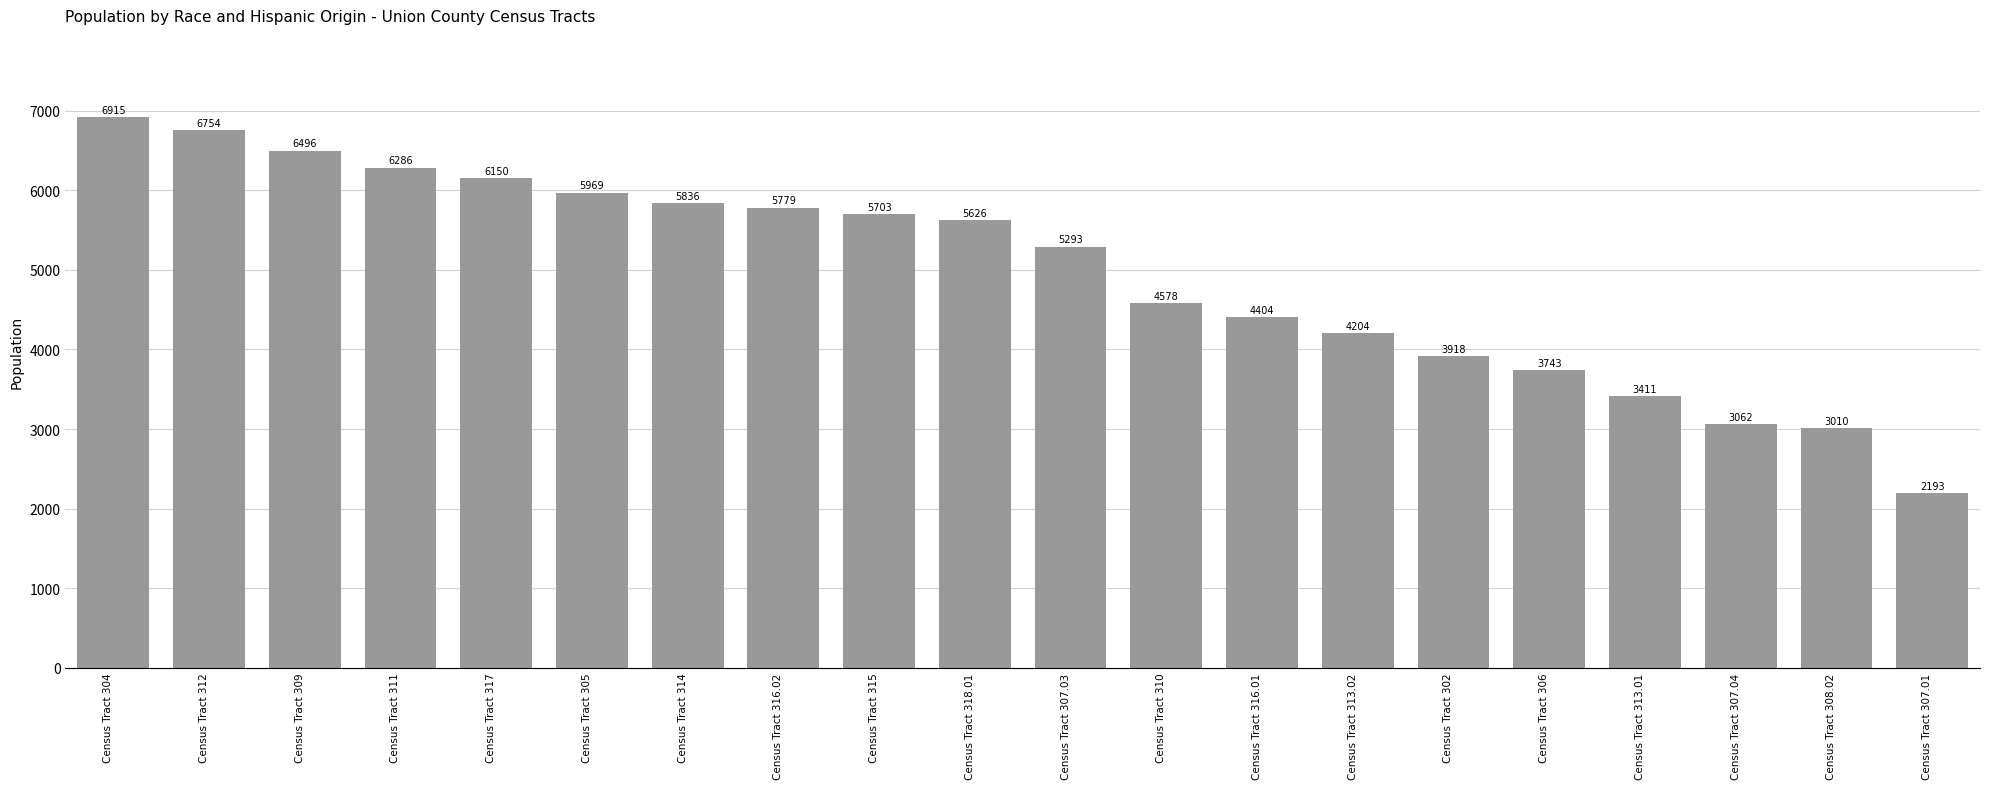

What position from the right is Census Tract 308.02?

2